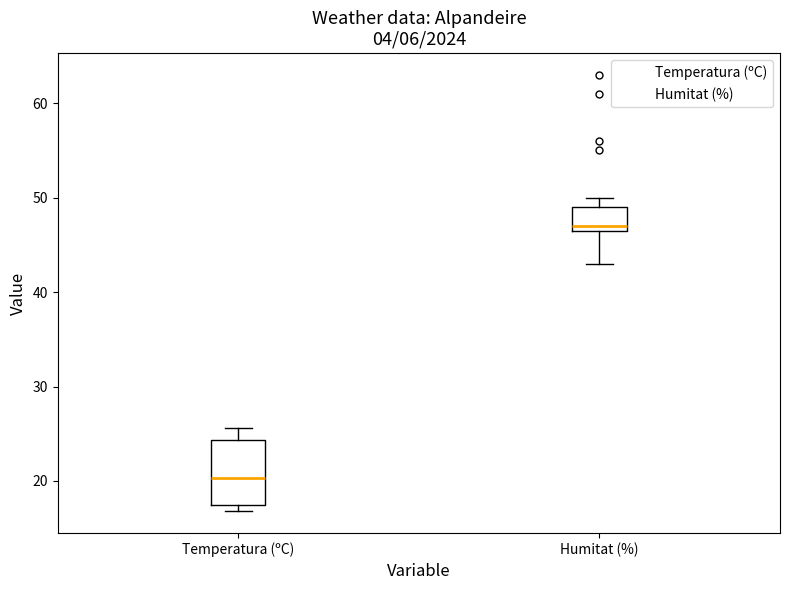

Which box is the tallest, from its lower edge to its upper edge?

Temperatura (ºC)